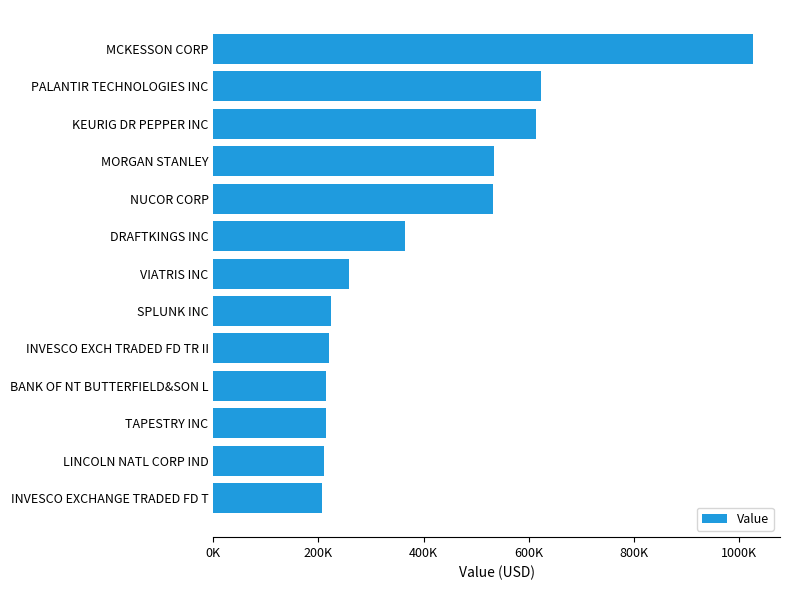

Does the chart contain any negative values?

No